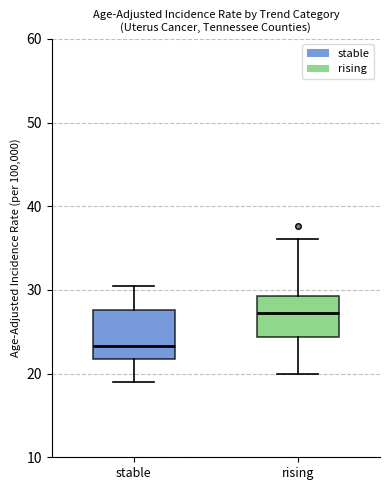

Where is the upper edge of the box for stable on the y-axis? The values are not printed on the chart, so give them approximately, as read against the axis.

28